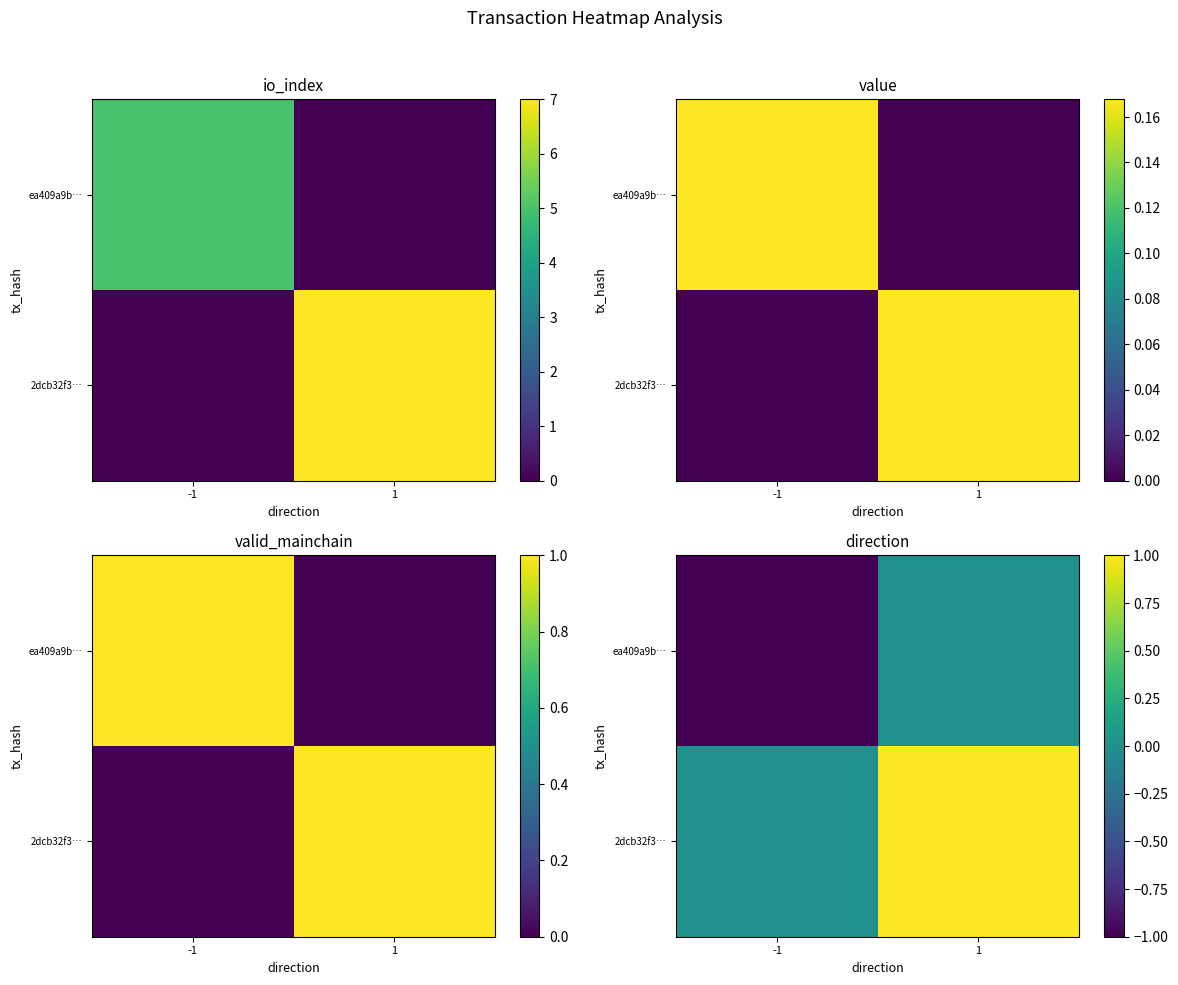

What is the spread (max minus min) of values at 1?

1